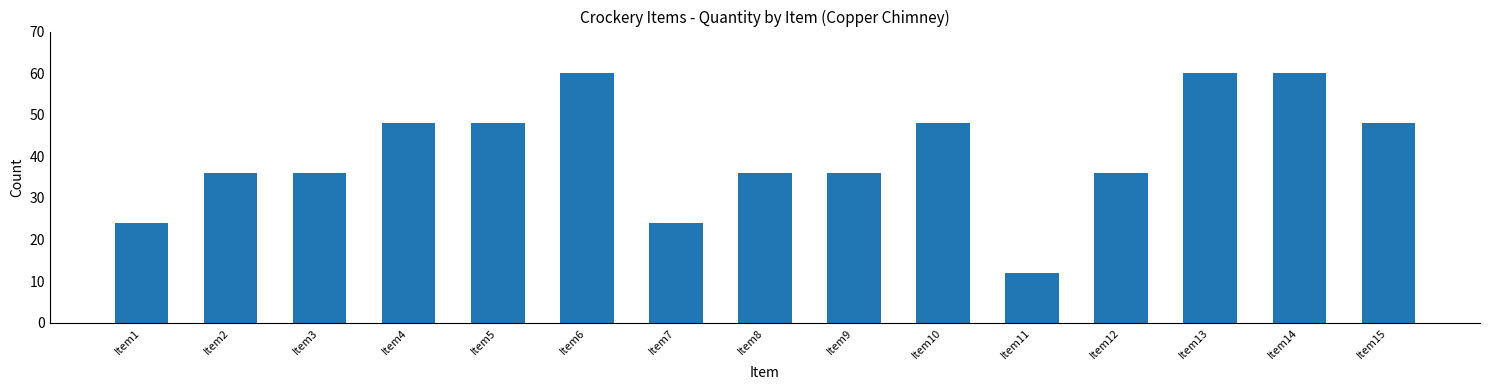

The value at Item15 is 48. True or false?

True